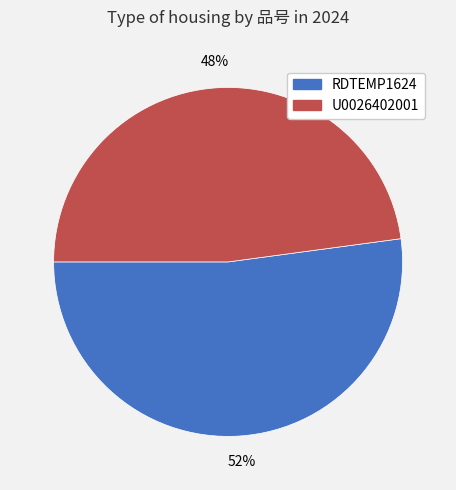

To the nearest percent, what is the difference between the RDTEMP1624 and U0026402001 slice percentages?

4%